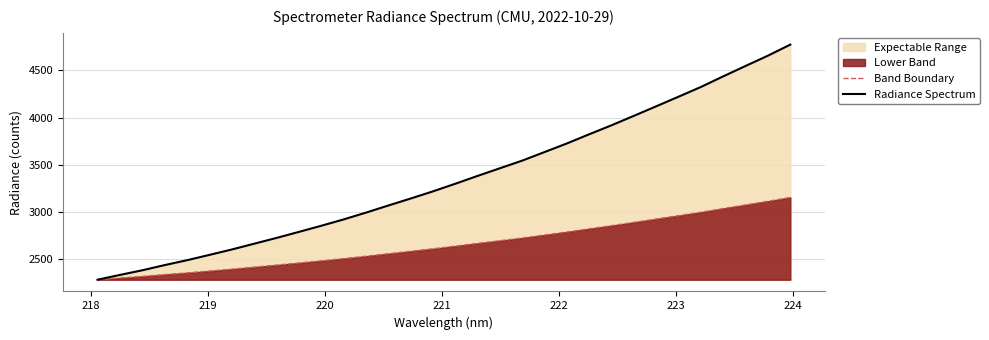

Which series has the largest range (max minus min)?

Radiance Spectrum